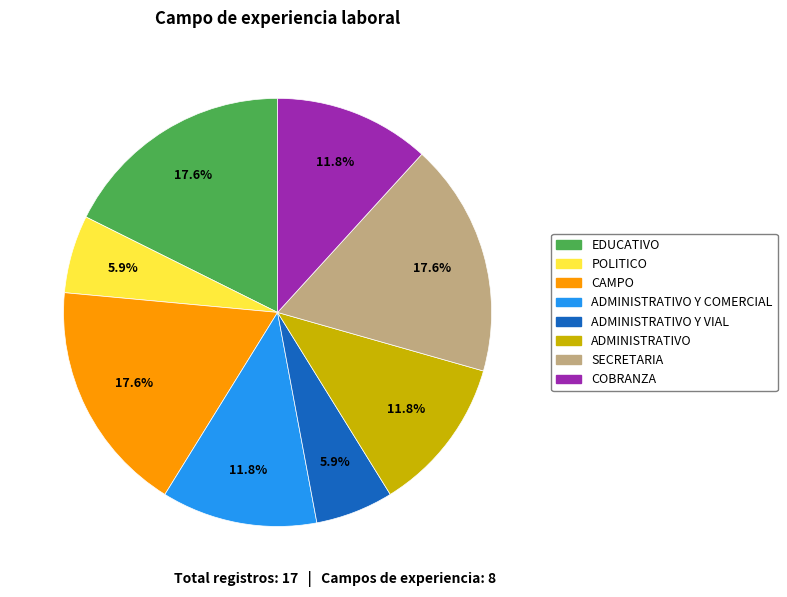

Do EDUCATIVO and COBRANZA together represent more than half of the pie?

No